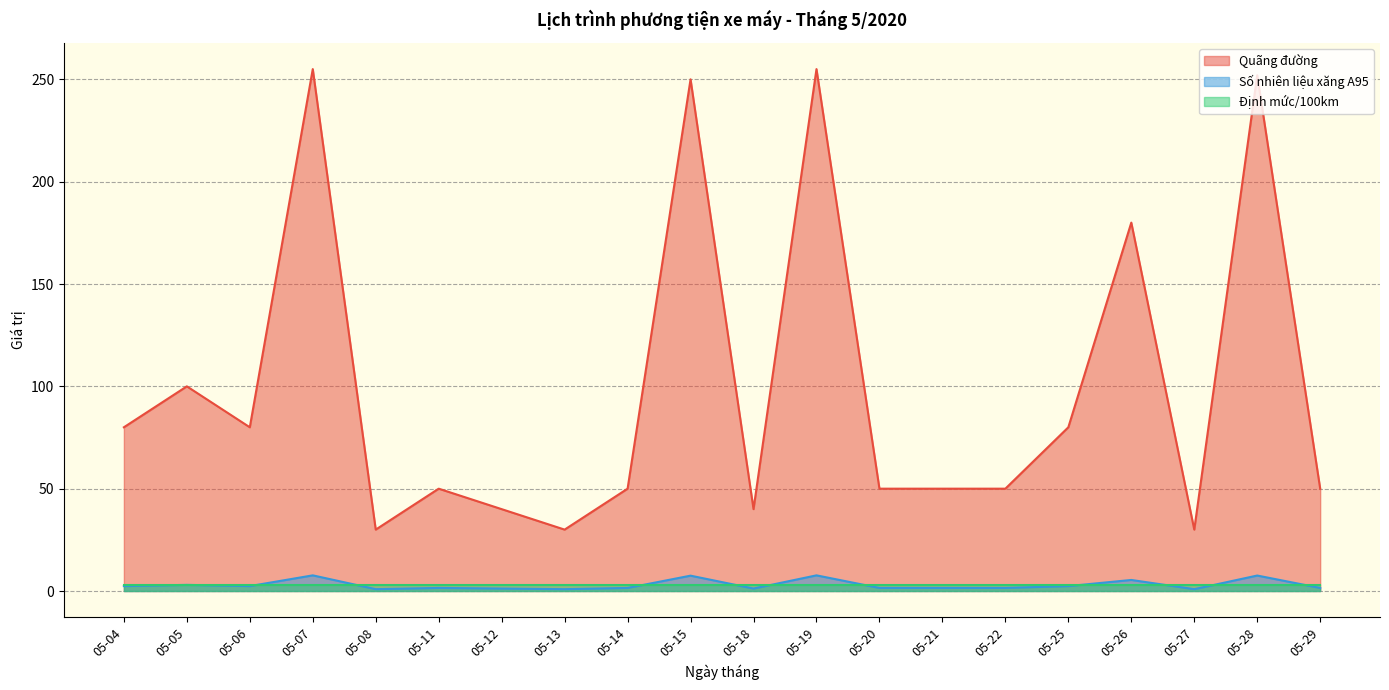

Which series has the largest total across all categories?

Quãng đường